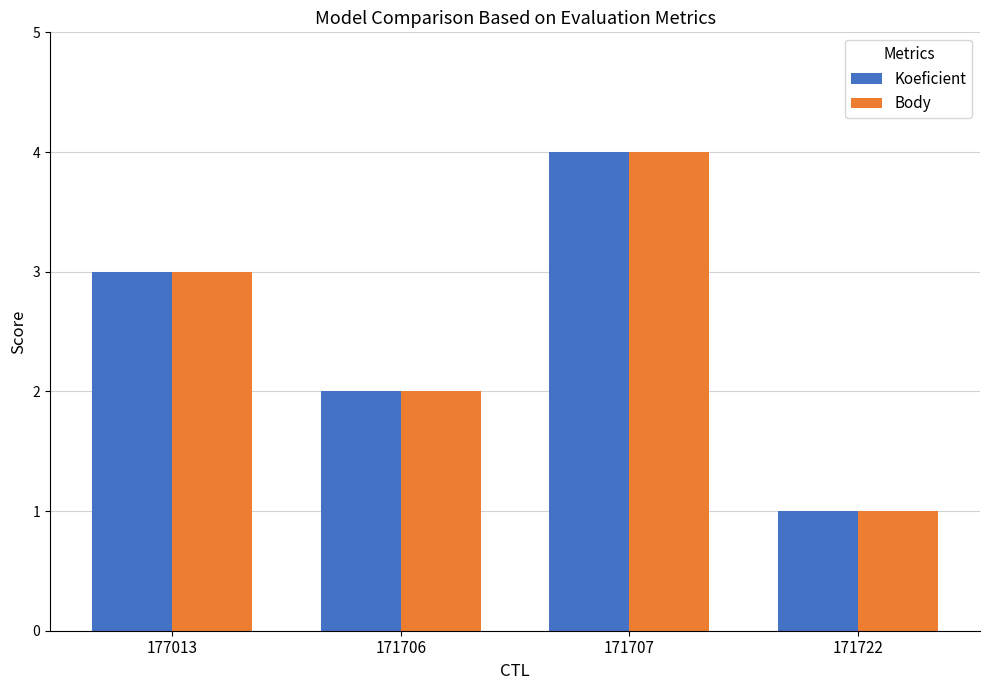

Reading left to right, extract all data points from this chart.

Koeficient: 177013=3	171706=2	171707=4	171722=1
Body: 177013=3	171706=2	171707=4	171722=1